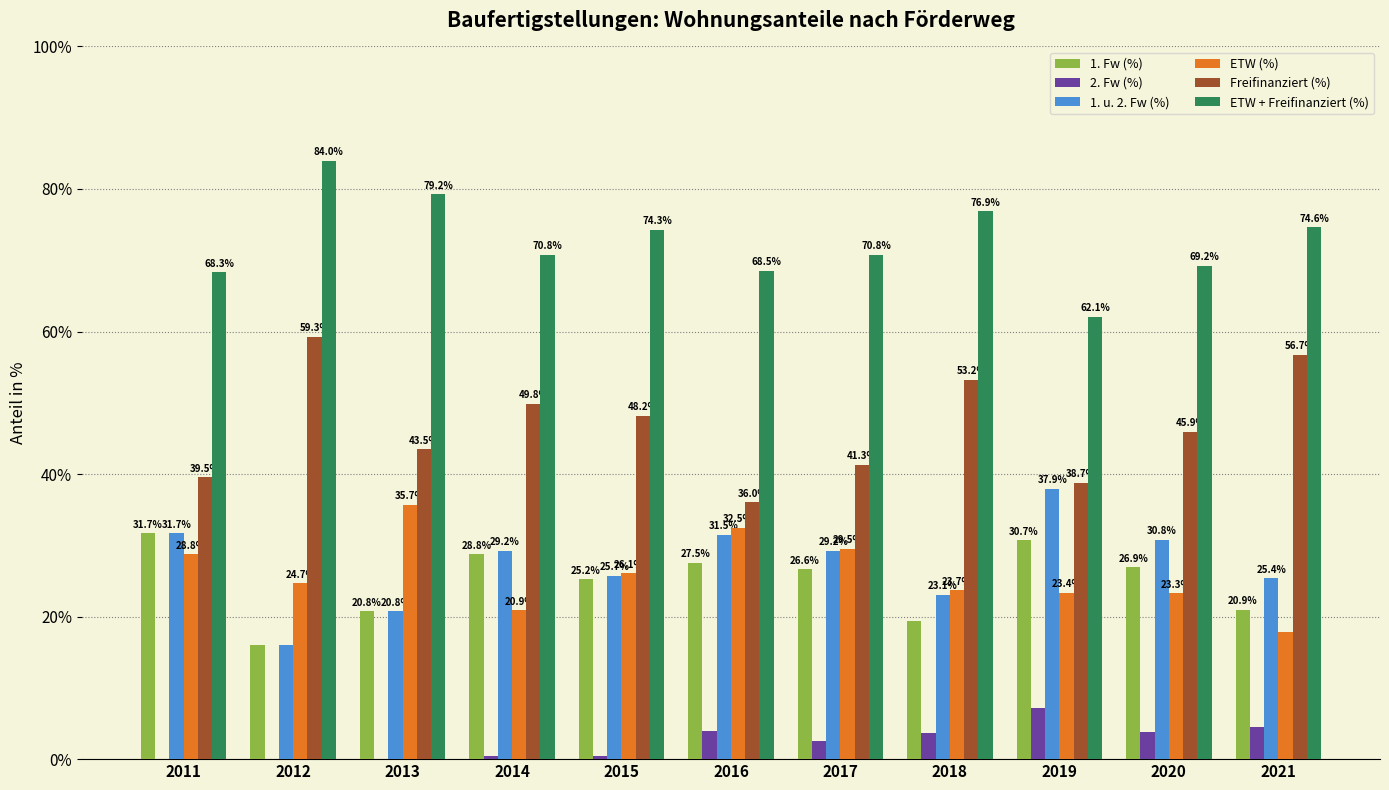

What are all the series names shown in the legend?

1. Fw (%), 2. Fw (%), 1. u. 2. Fw (%), ETW (%), Freifinanziert (%), ETW + Freifinanziert (%)